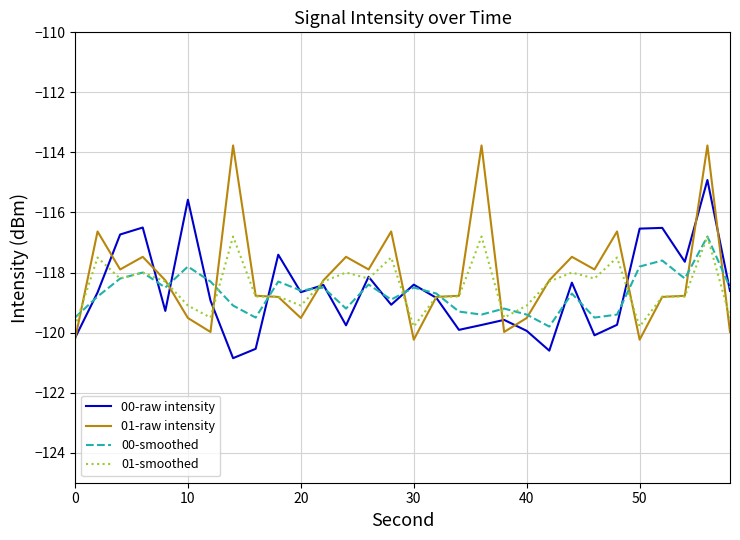

What is the greatest value displayed?

-113.8